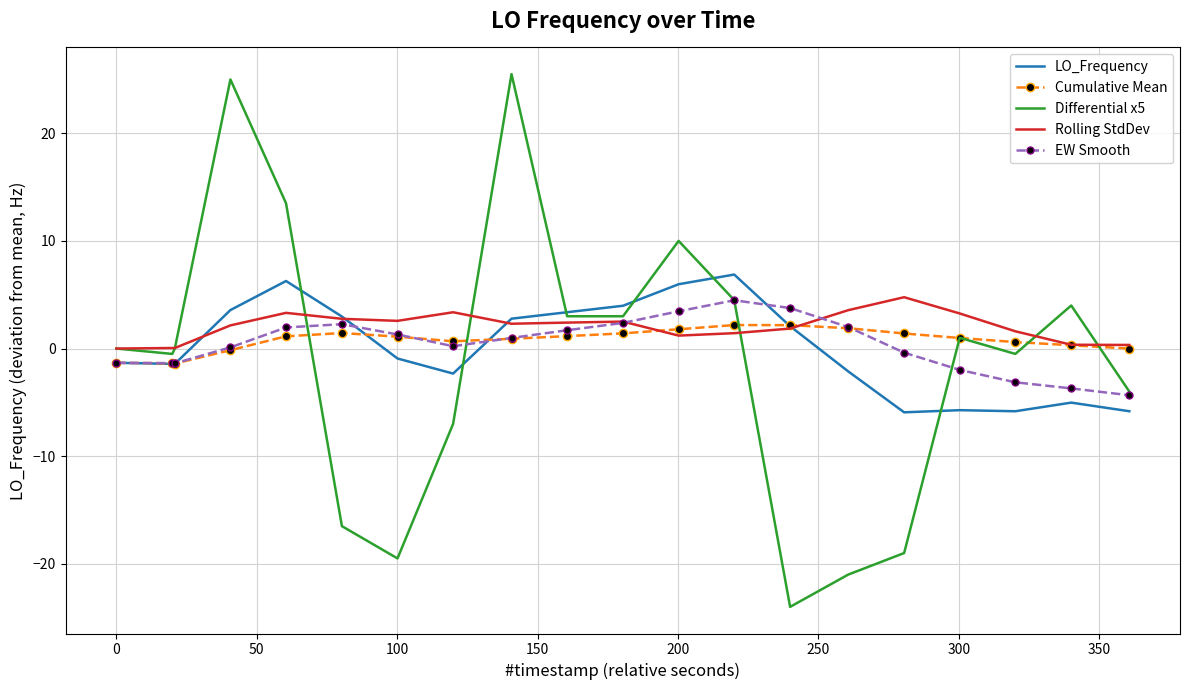

What is the minimum value for LO_Frequency?

-5.9